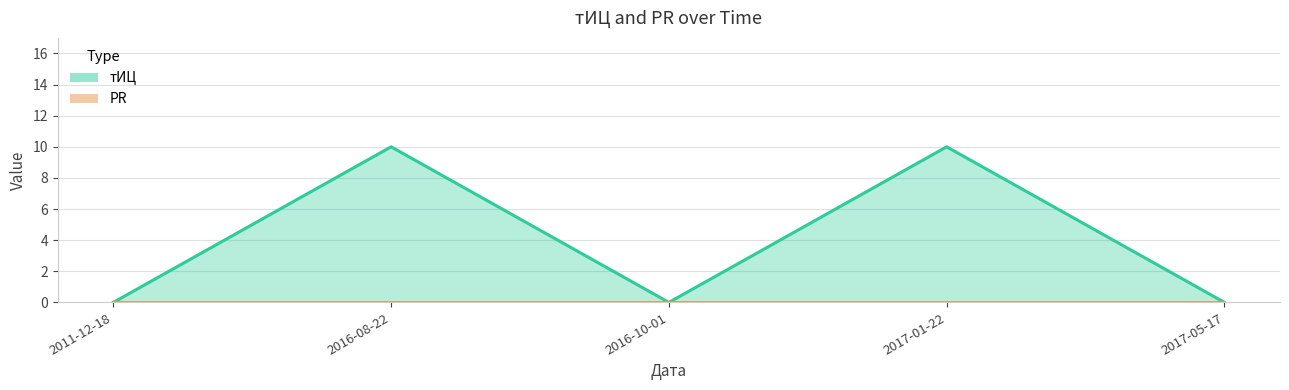

List the labels in order of value, smallest first.

2011-12-18, 2016-10-01, 2017-05-17, 2016-08-22, 2017-01-22